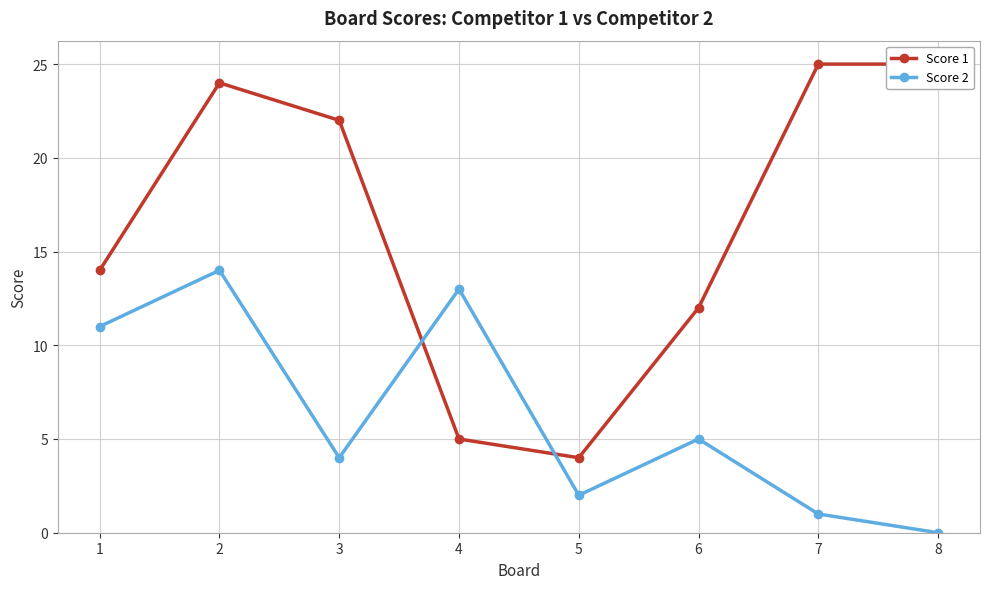

True or false: Score 2 and Score 1 intersect in this chart.

True